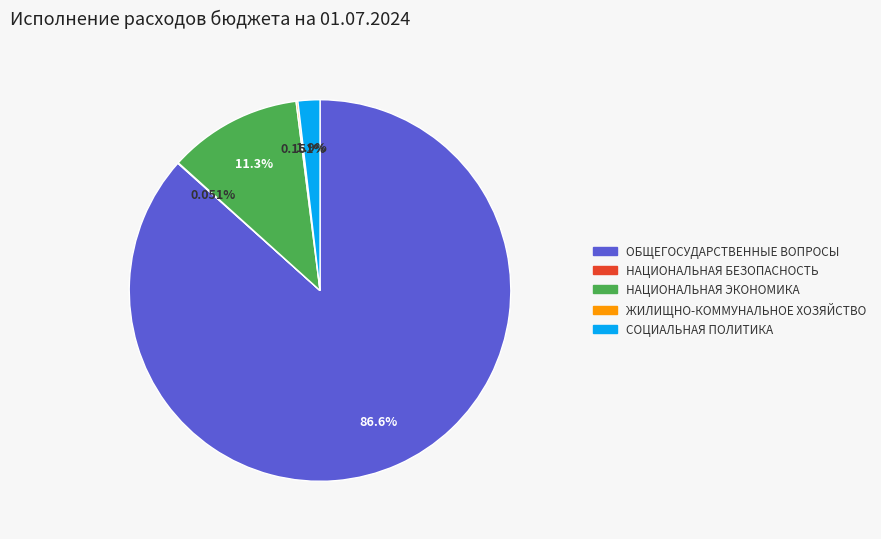

Which has a higher value, НАЦИОНАЛЬНАЯ ЭКОНОМИКА or ОБЩЕГОСУДАРСТВЕННЫЕ ВОПРОСЫ?

ОБЩЕГОСУДАРСТВЕННЫЕ ВОПРОСЫ